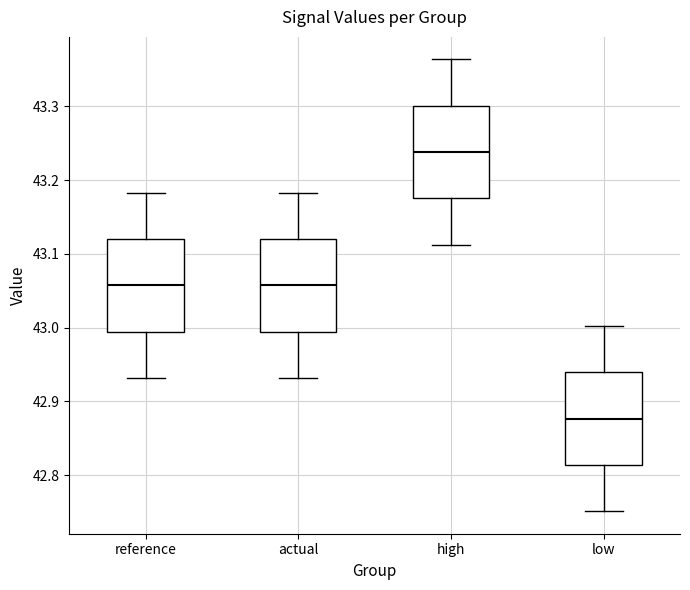

Reading left to right, transcribe this box plot: for each box, give where its median line is, the range the box spans, and where its two whiskers end, as read against the y-axis. The values are not printed on the chart, so give them approximately, as read against the axis.

reference: median 43.06, box 42.99 to 43.12, whiskers 42.93 to 43.18
actual: median 43.06, box 42.99 to 43.12, whiskers 42.93 to 43.18
high: median 43.24, box 43.18 to 43.30, whiskers 43.11 to 43.36
low: median 42.88, box 42.81 to 42.94, whiskers 42.75 to 43.00